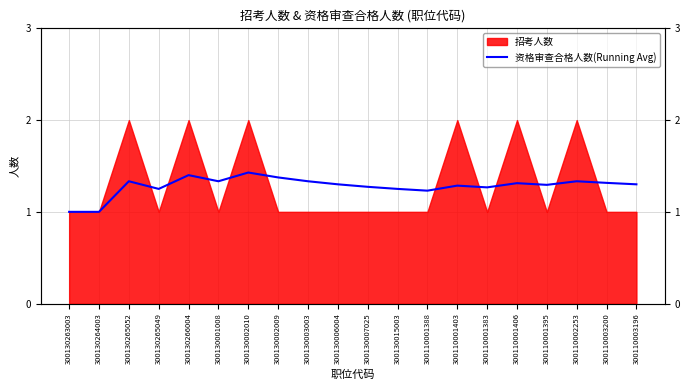

Is it true that the value at 300130265049 is 1.7?

False